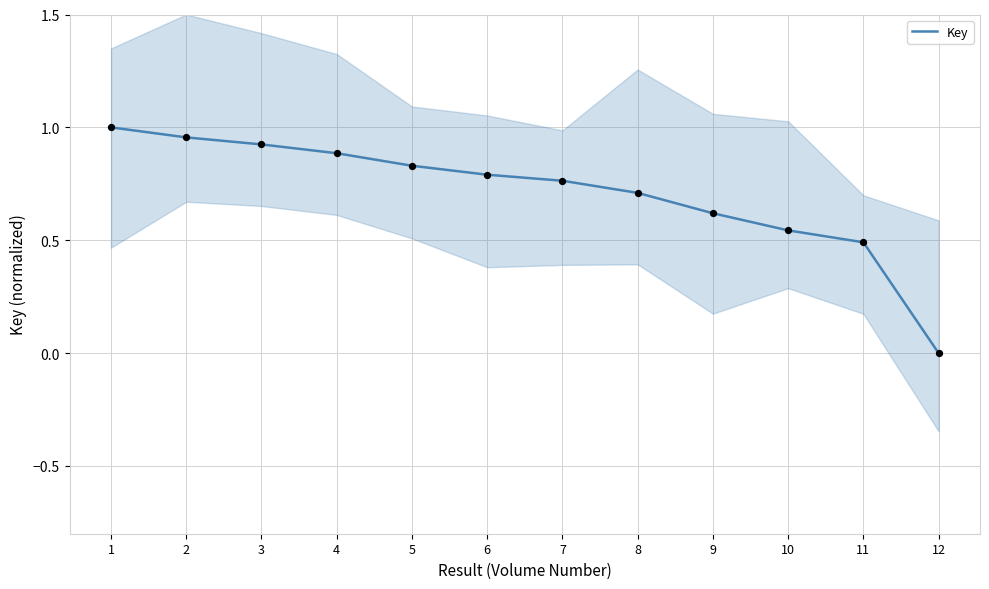

Which has a higher value, 11 or 4?

4